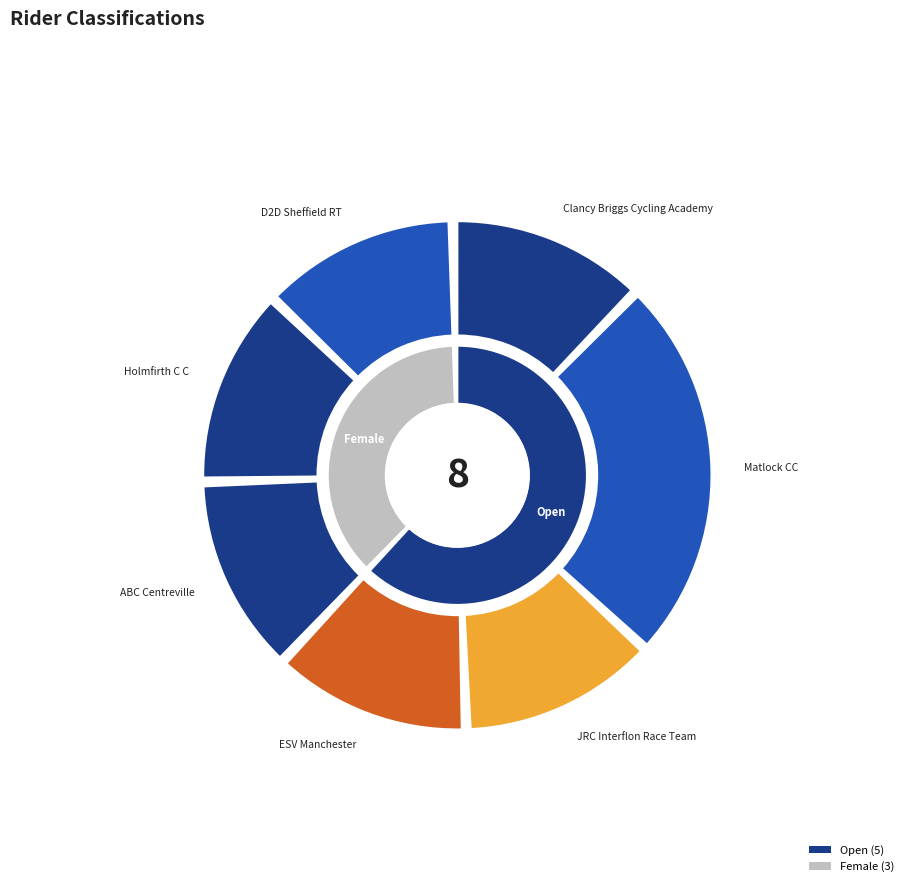

Which category accounts for the majority?

Open